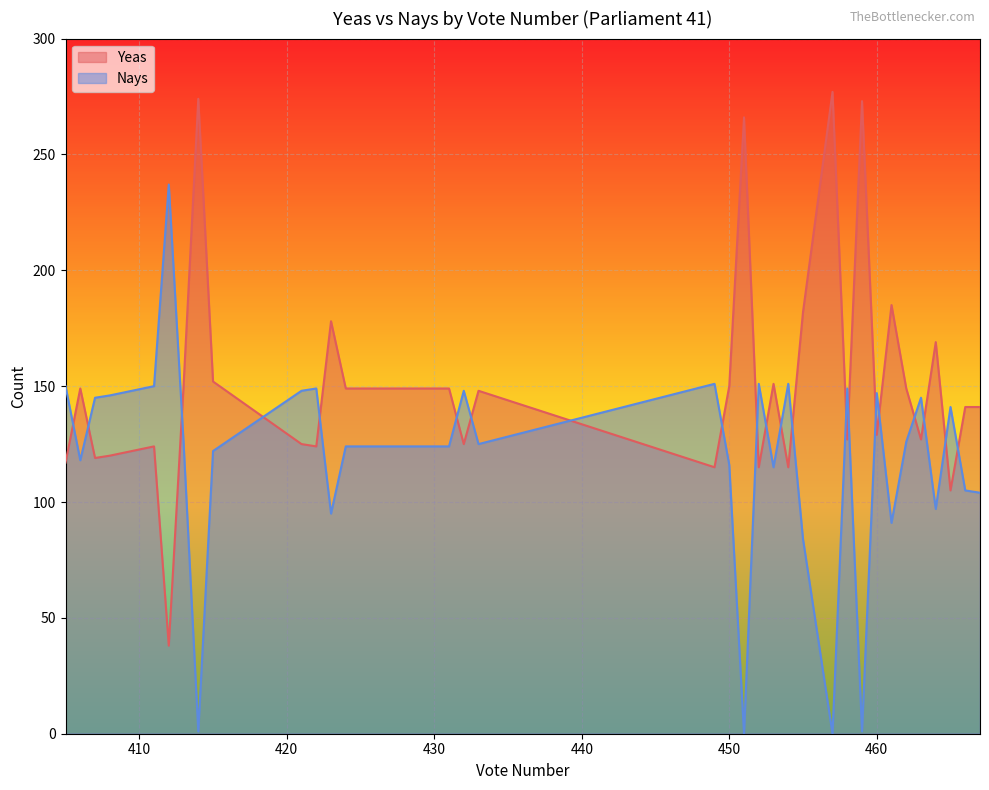

What are all the series names shown in the legend?

Yeas, Nays